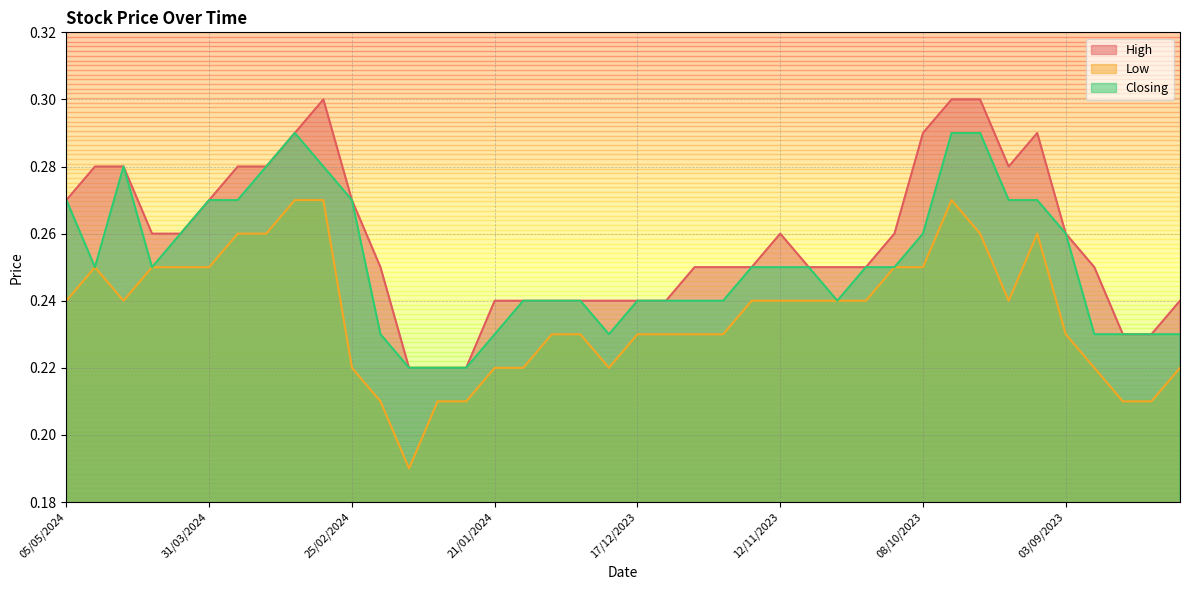

Does the chart display data point markers on the line(s)?

No